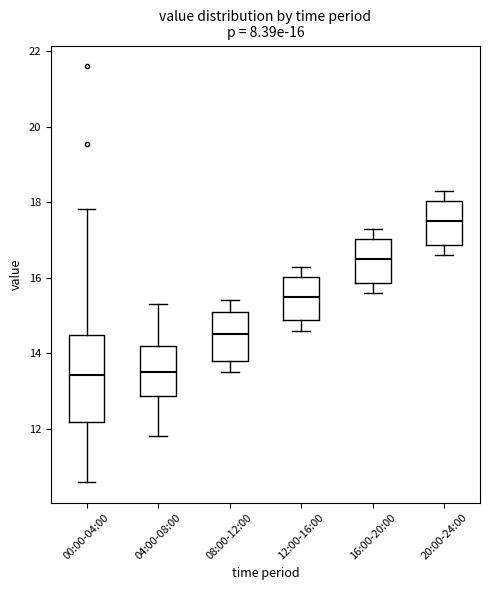

Which box is the tallest, from its lower edge to its upper edge?

00:00-04:00